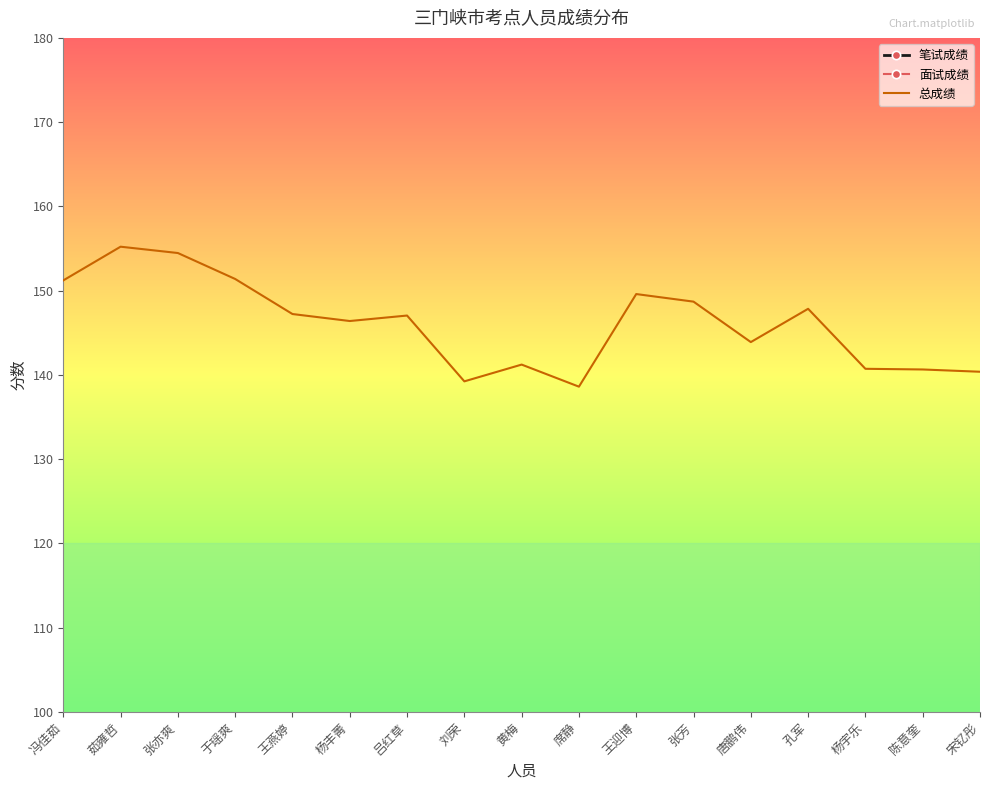

What is the spread (max minus min) of values at 杨丰菁?

82.1